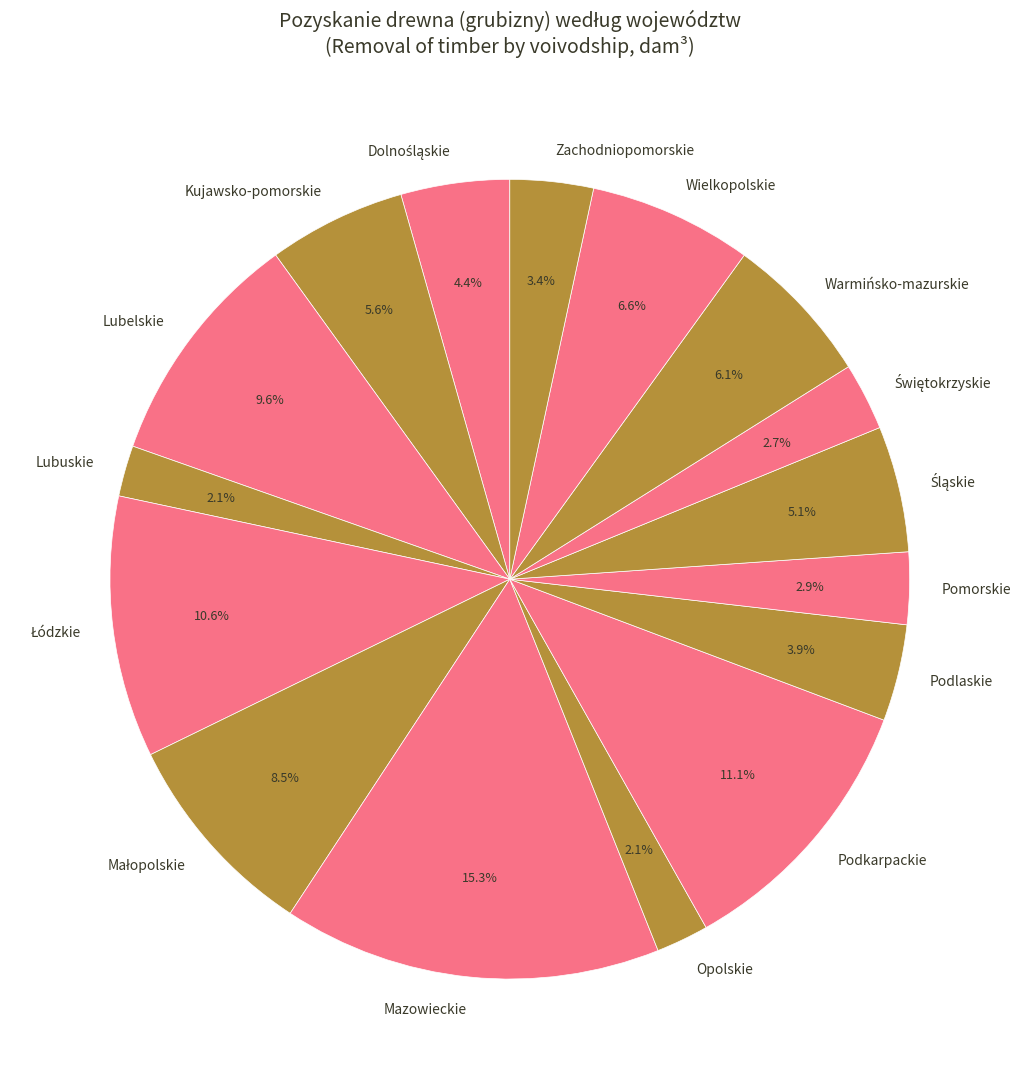

What is the ratio of the value at Podlaskie to the value at Mazowieckie?

0.3